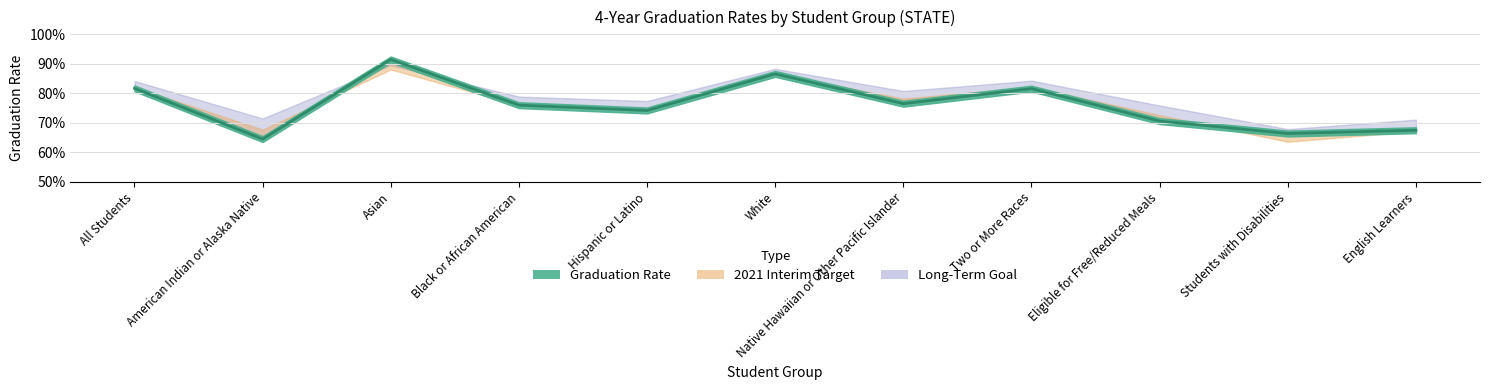

At which label is 2021 Interim Target closest to 0?

Students with Disabilities